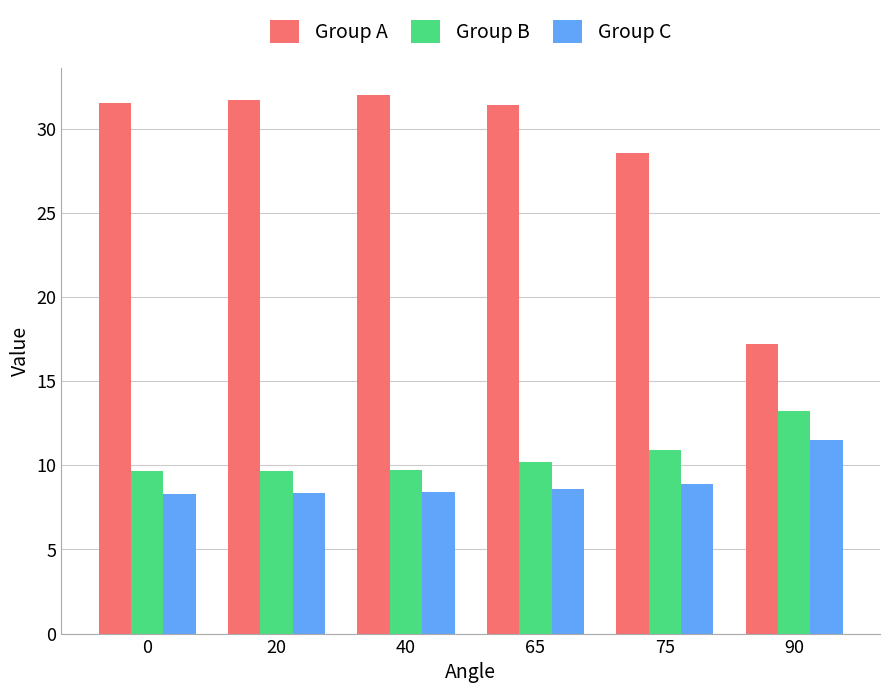

What is the sum of the Group A values at 0 and 40?

63.5